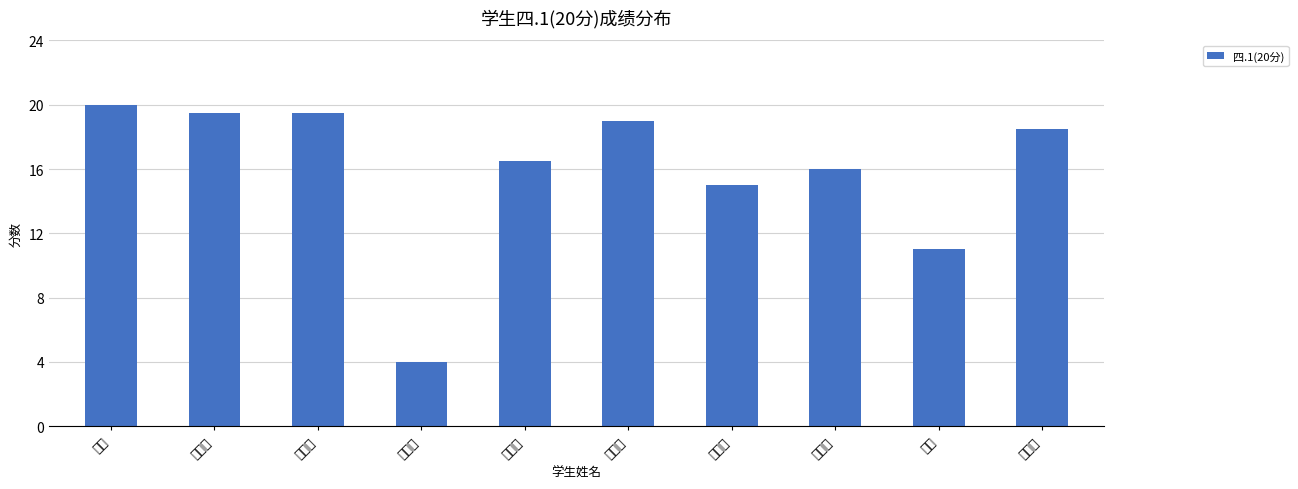

What is the smallest value displayed?

4.0